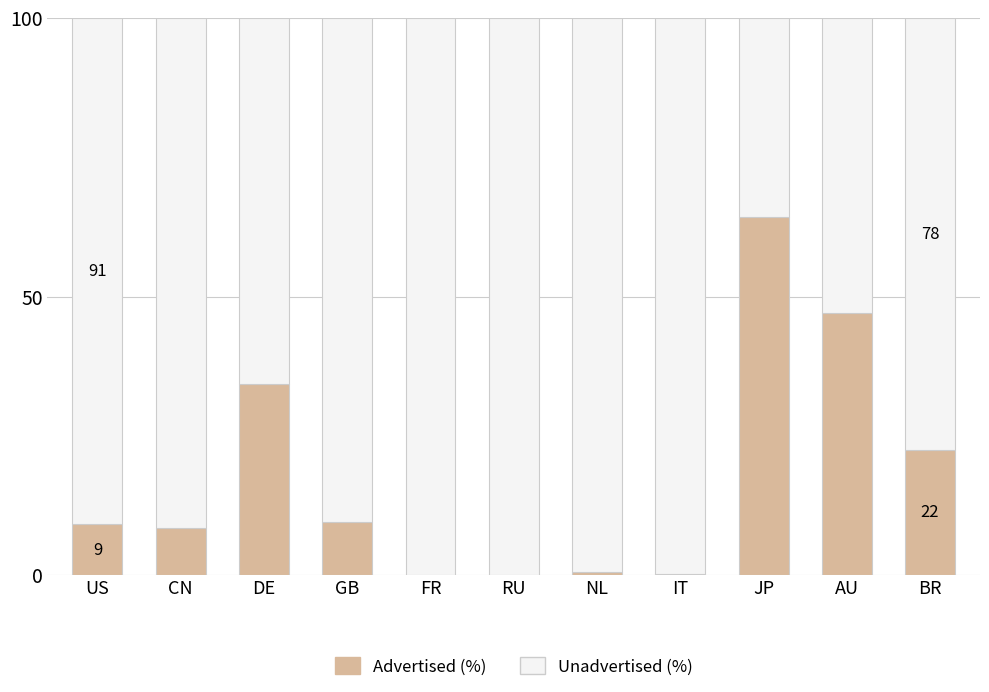

How many distinct data groups are displayed?

2